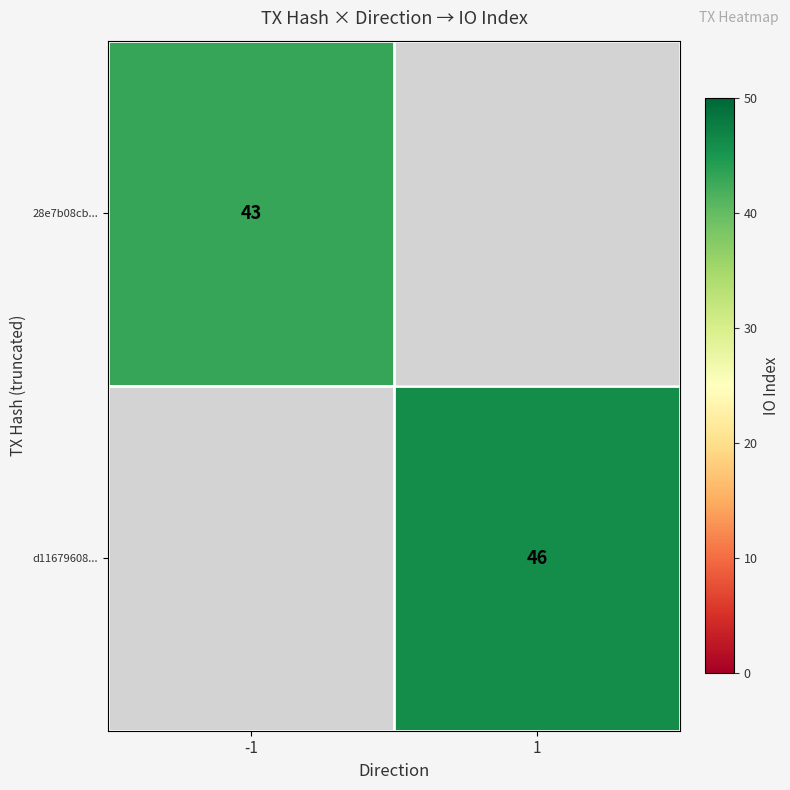

The value of d11679608... at 1 is 74. True or false?

False